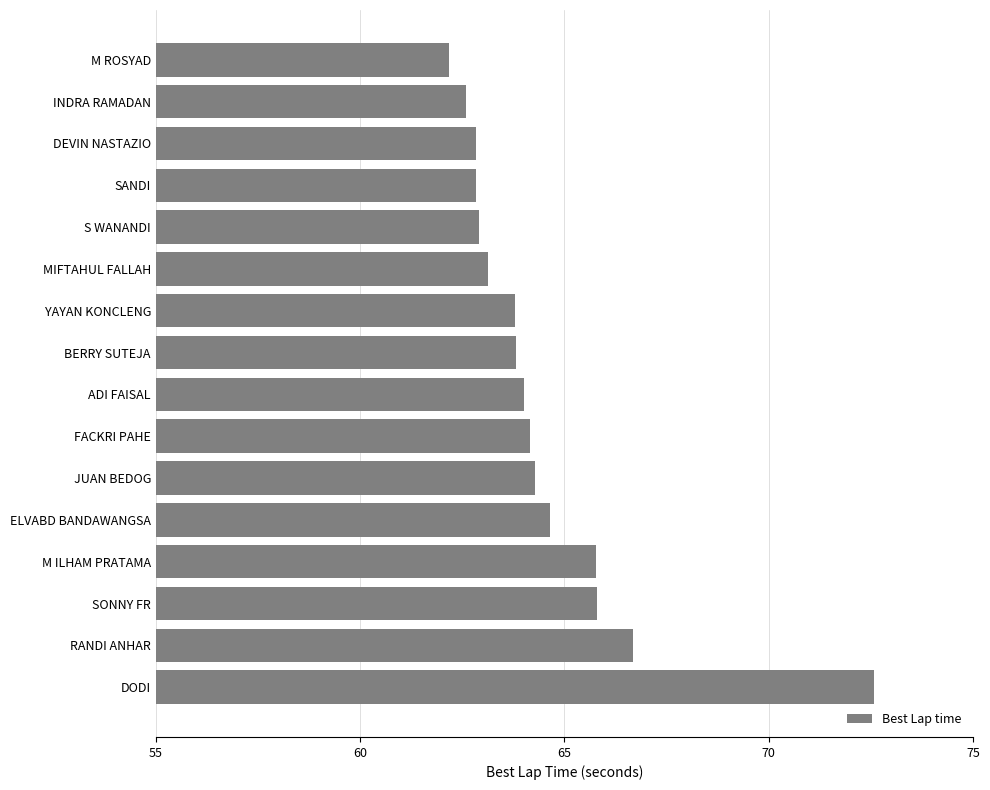

What is the label of the 11th bar from the top?

JUAN BEDOG